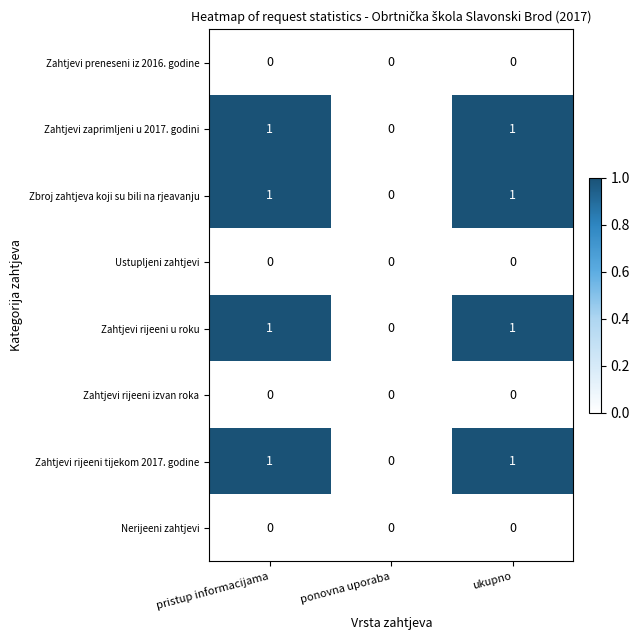

Count the Zahtjevi rijeeni tijekom 2017. godine values in the range 0 to 1.

3